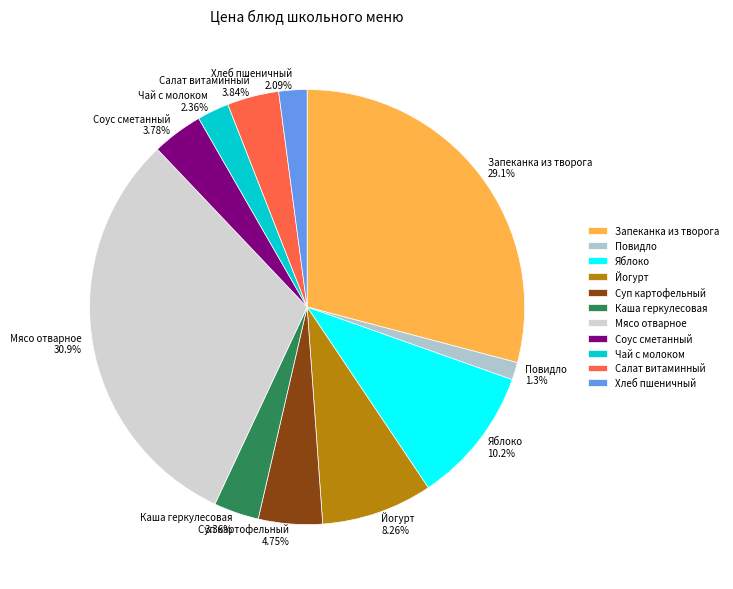

Does Соус сметанный represent more than half of the total?

No